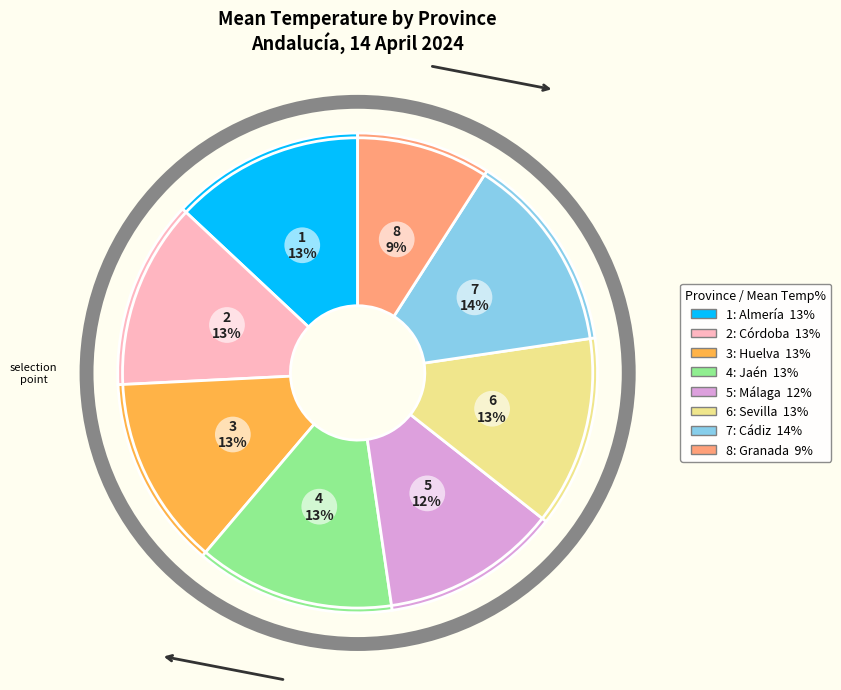

Is there any slice that represents more than half of the pie?

No